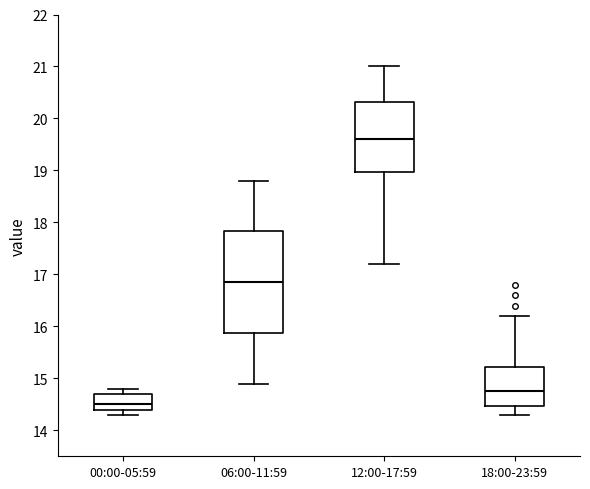

Where does the median line of the box for 00:00-05:59 sit on the y-axis? The values are not printed on the chart, so give them approximately, as read against the axis.

14.5